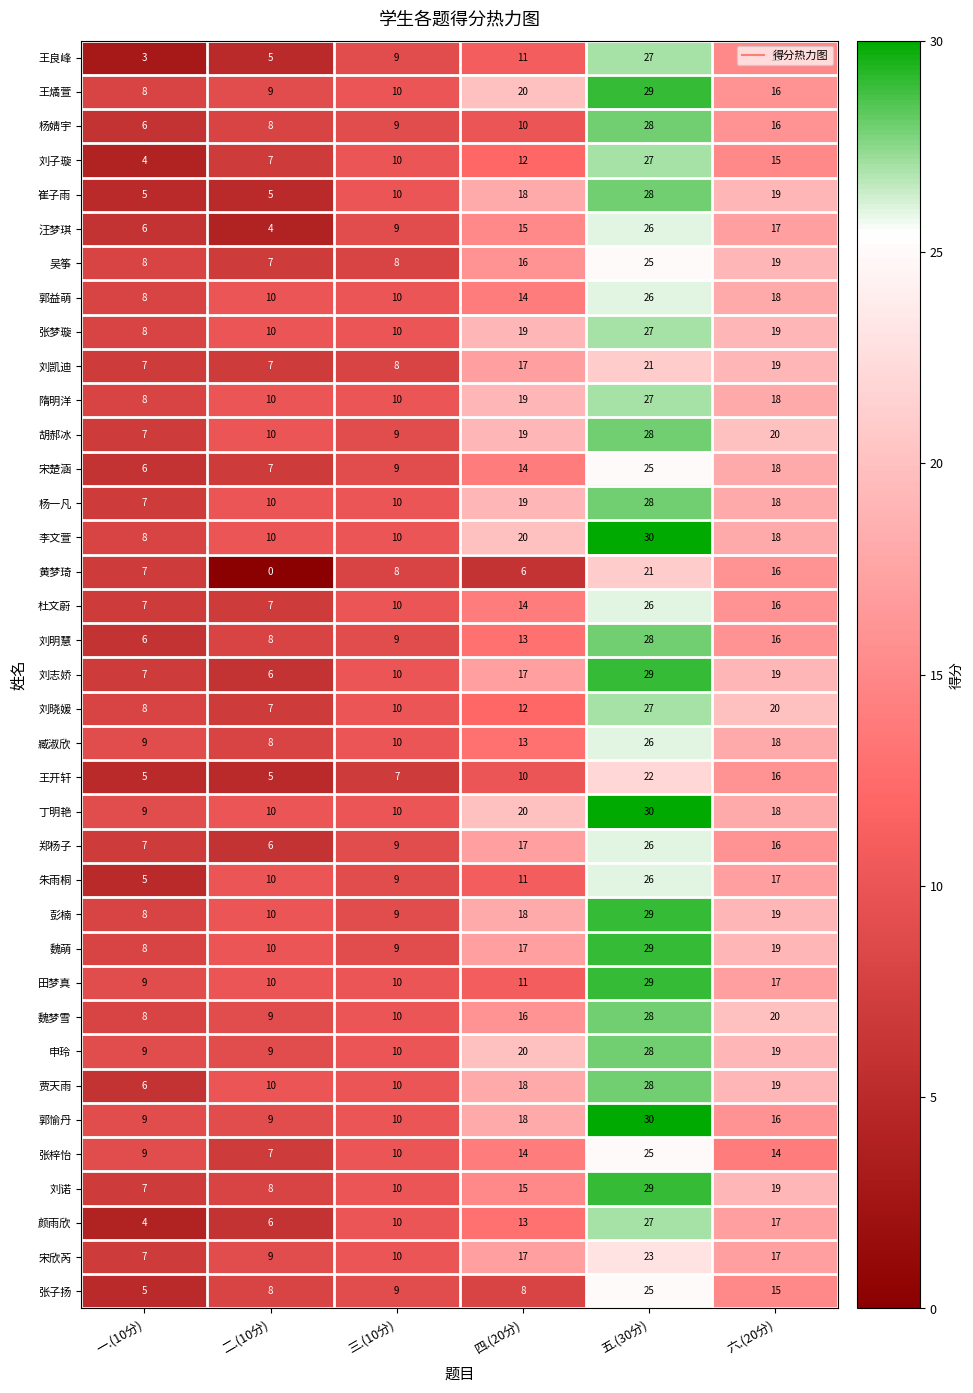

Is the value of 刘明慧 at 五.(30分) greater than the value of 刘志娇 at 六.(20分)?

Yes